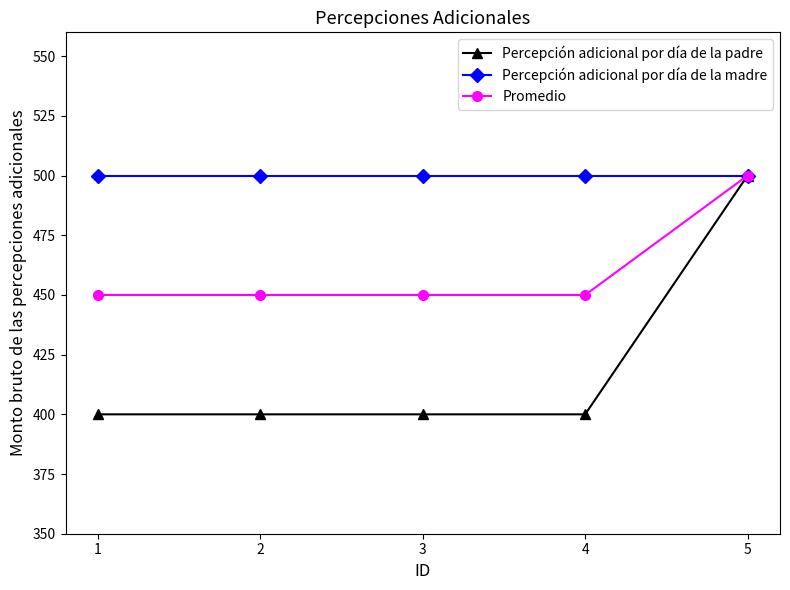

What is the value of the Promedio point at the 4th from the left?

450